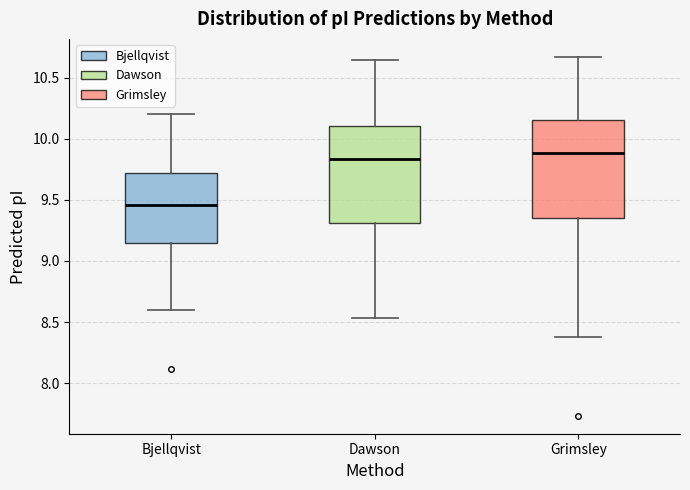

Reading left to right, transcribe this box plot: for each box, give where its median line is, the range the box spans, and where its two whiskers end, as read against the y-axis. The values are not printed on the chart, so give them approximately, as read against the axis.

Bjellqvist: median 9.45, box 9.15 to 9.70, whiskers 8.60 to 10.20
Dawson: median 9.85, box 9.30 to 10.10, whiskers 8.55 to 10.65
Grimsley: median 9.90, box 9.35 to 10.15, whiskers 8.40 to 10.65